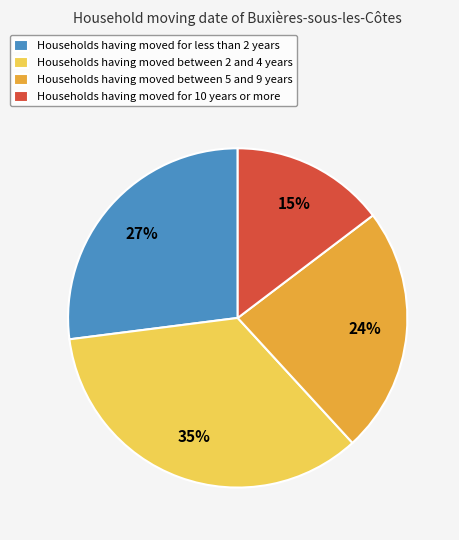

To the nearest percent, what is the difference between the largest and smallest slice percentages?

20%